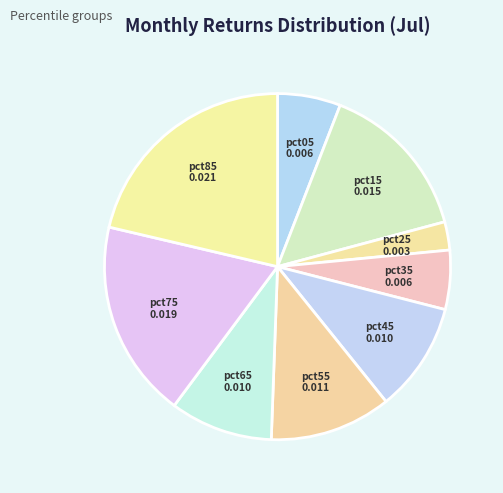

How many segments does this pie chart have?

9